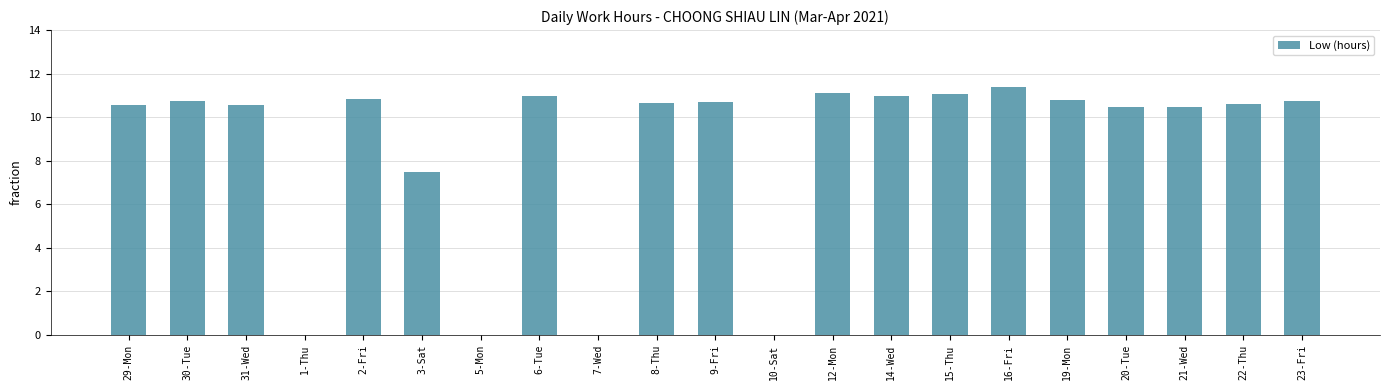

What value does the data have at 16-Fri?

11.4